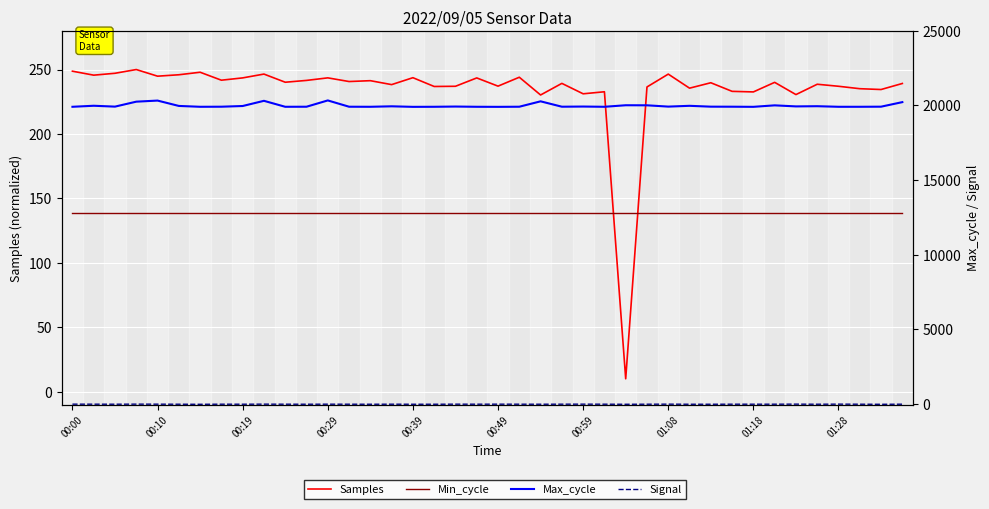

At which category is the sum across all series the highest?

00:29